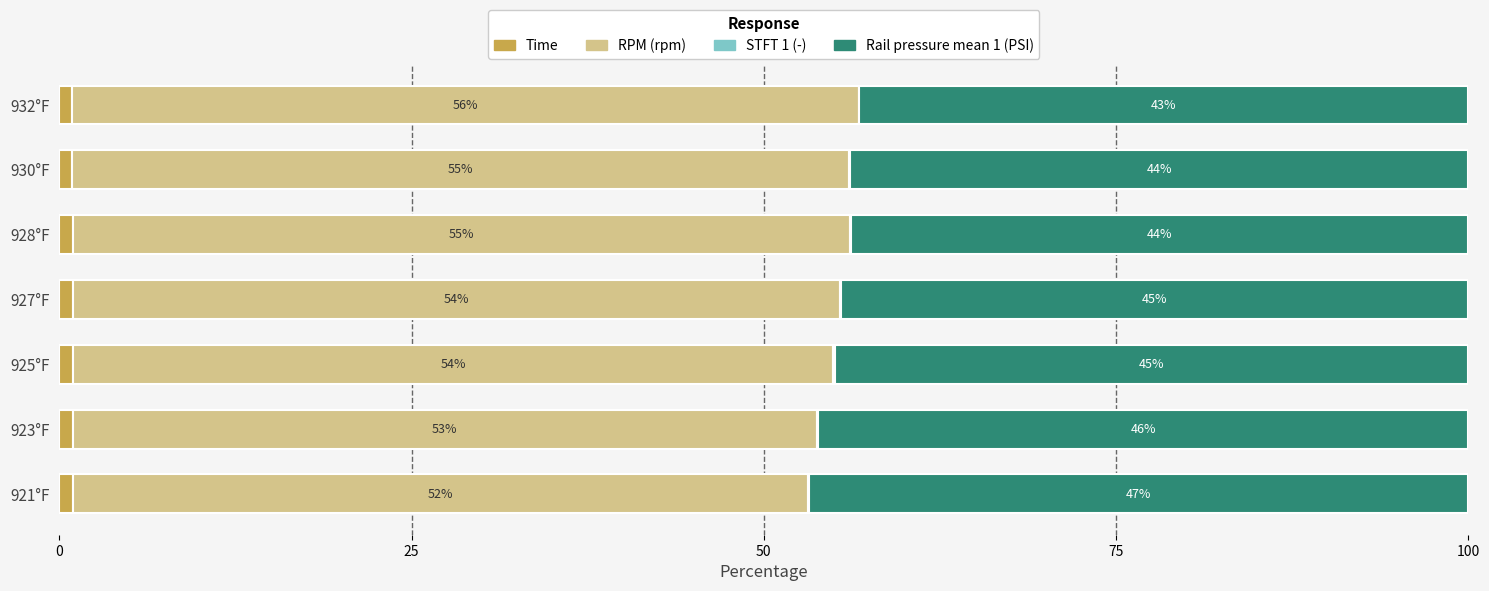

What is the total value across all series at 928°F?

100.0